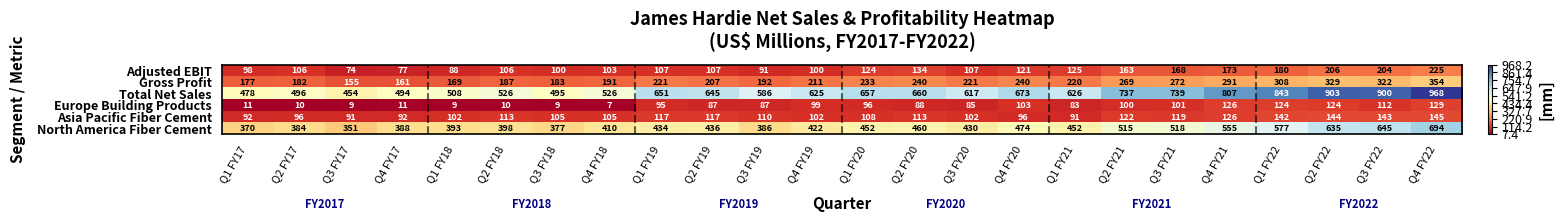

Which category has the highest value in the Gross Profit series?

Q4 FY22